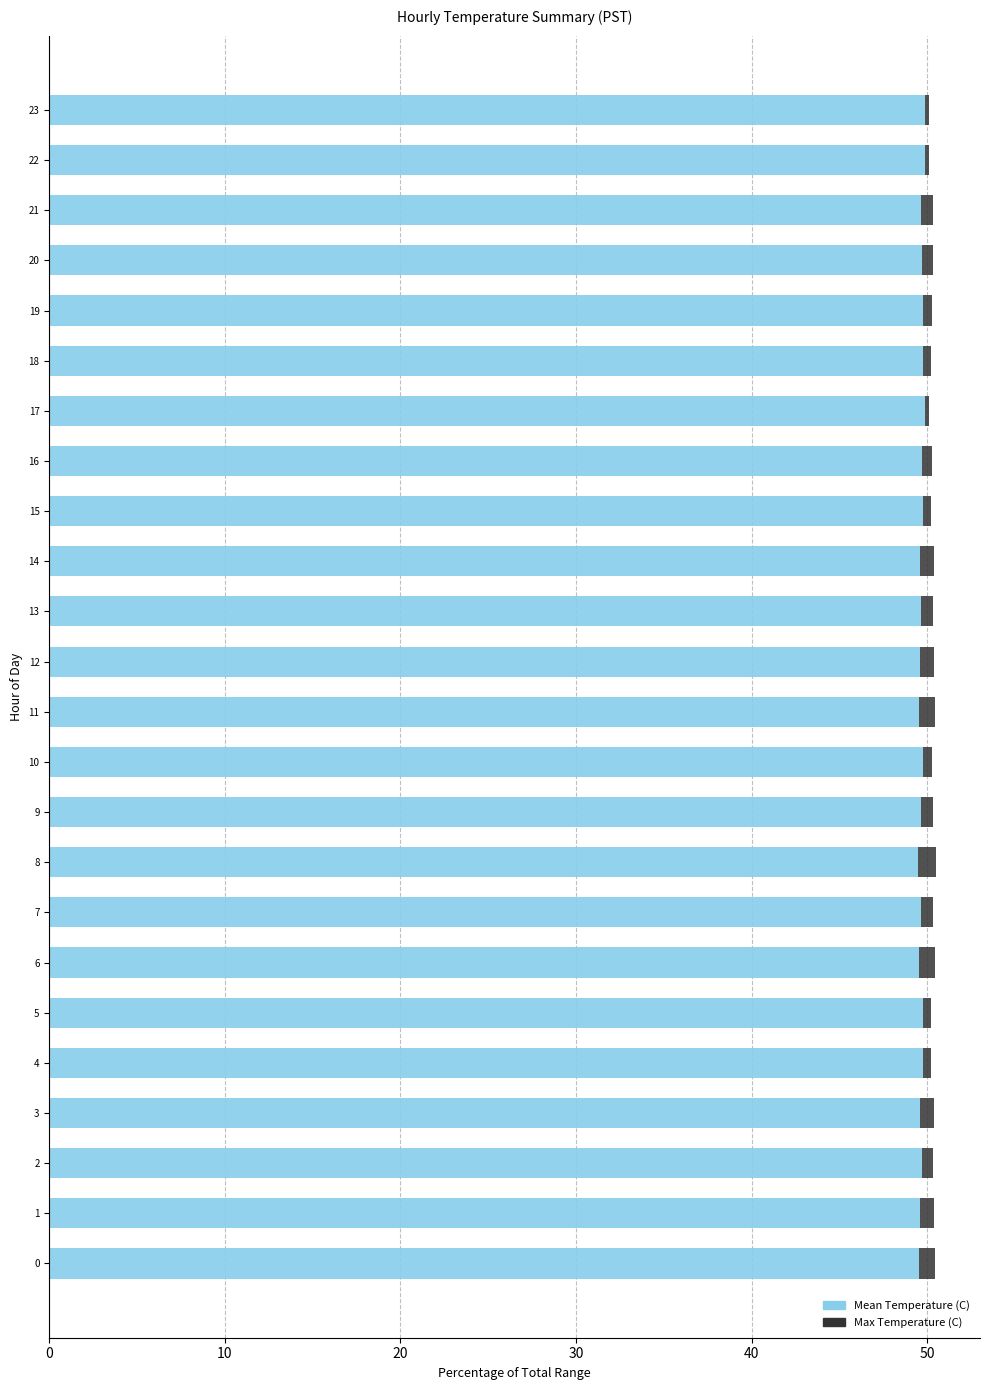

True or false: Mean Temperature (C) has a value of 49.6 at 6.

True